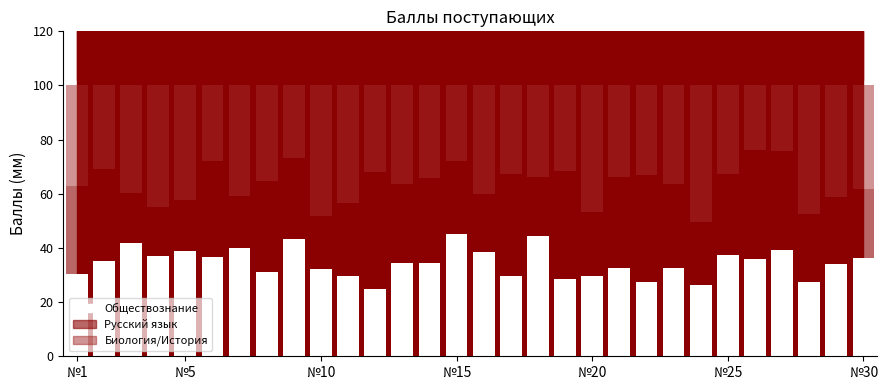

How many bars are there in total?

30